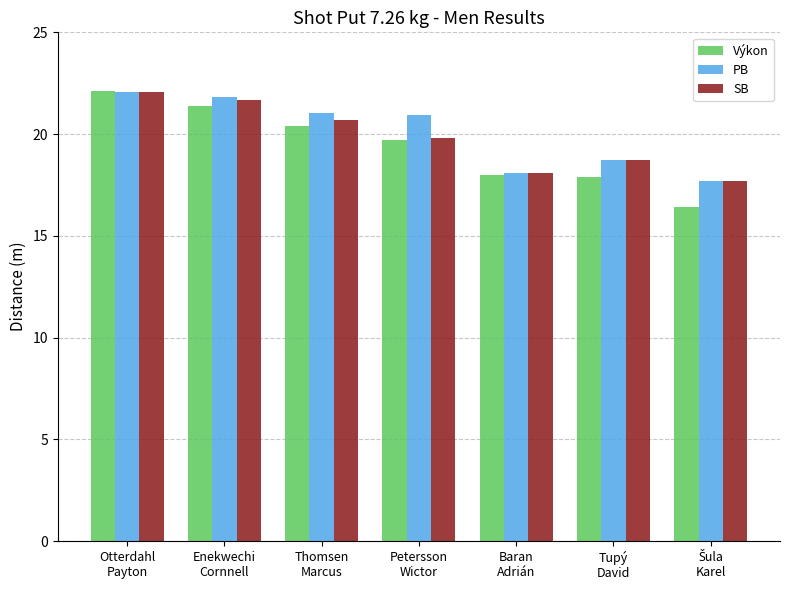

Which series has the widest spread of values?

Výkon